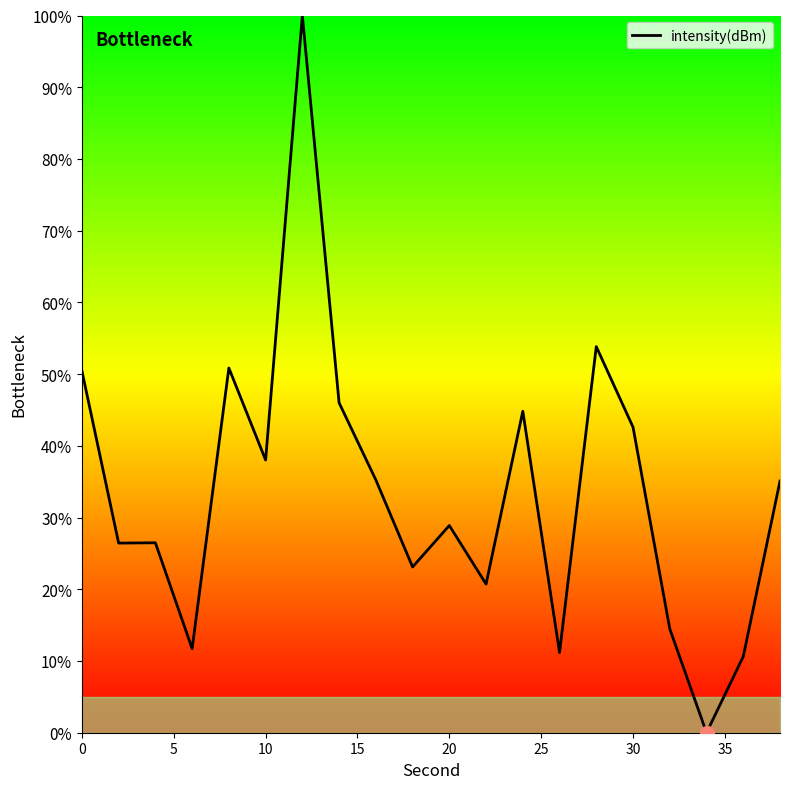

How many lines are shown in the chart?

1